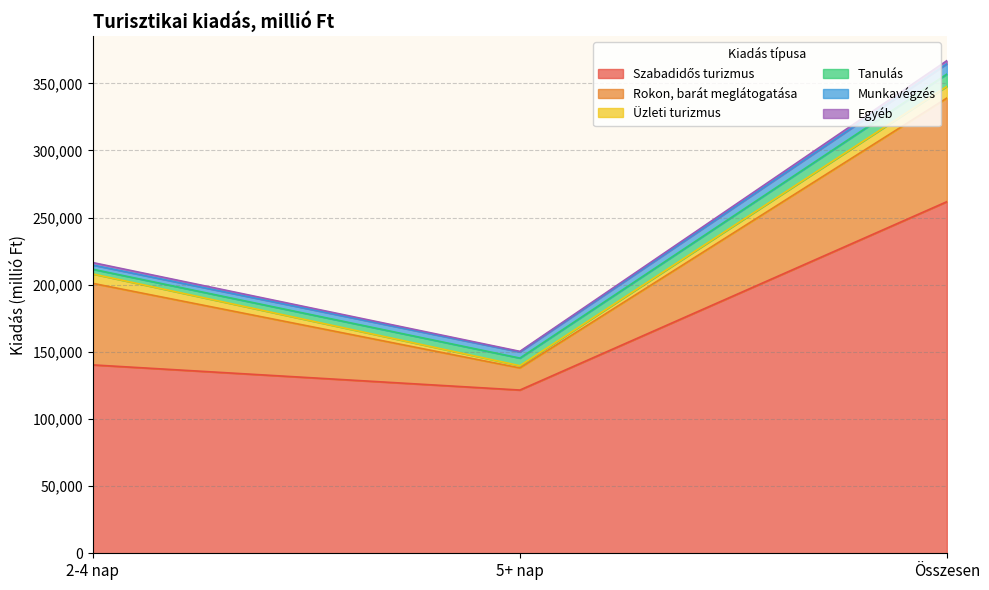

How many Tanulás values are between 3491 and 9161?

3